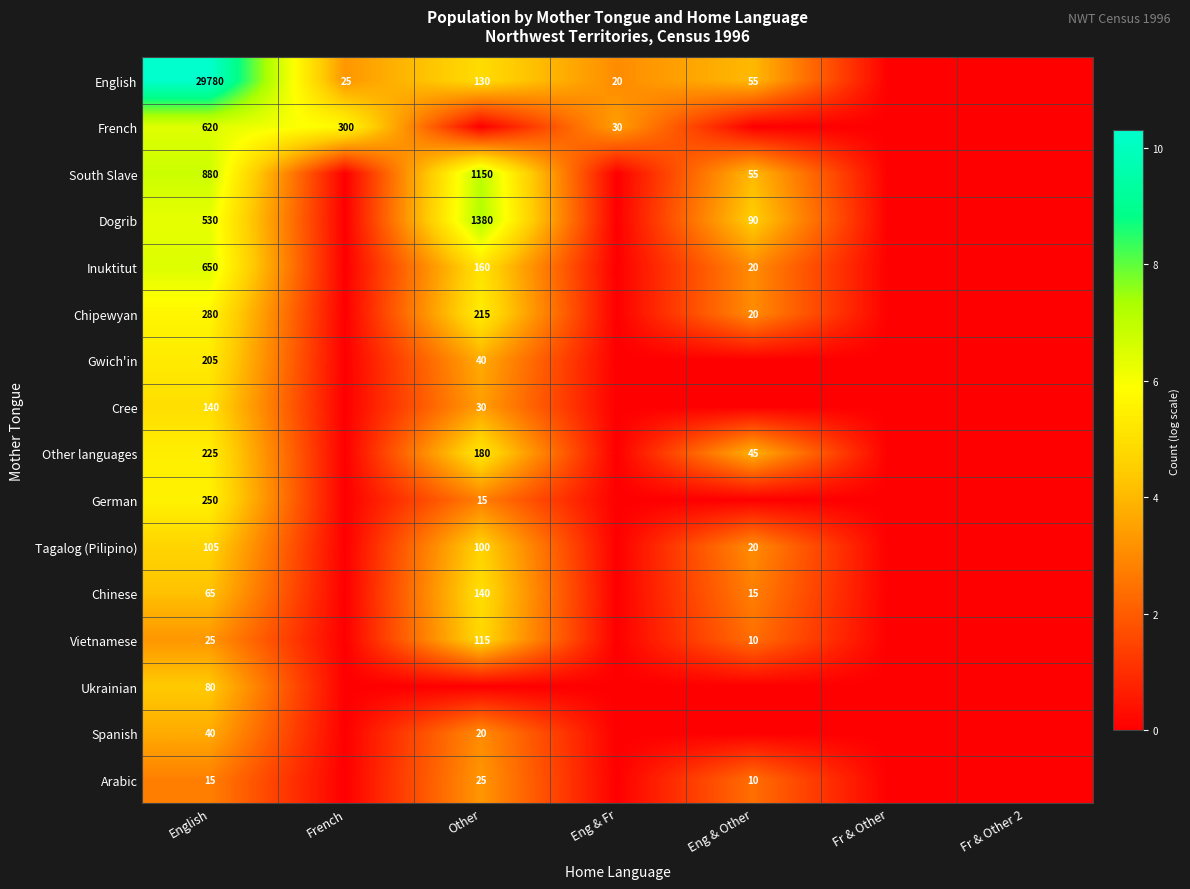

What is the total value across all series at English?

33890